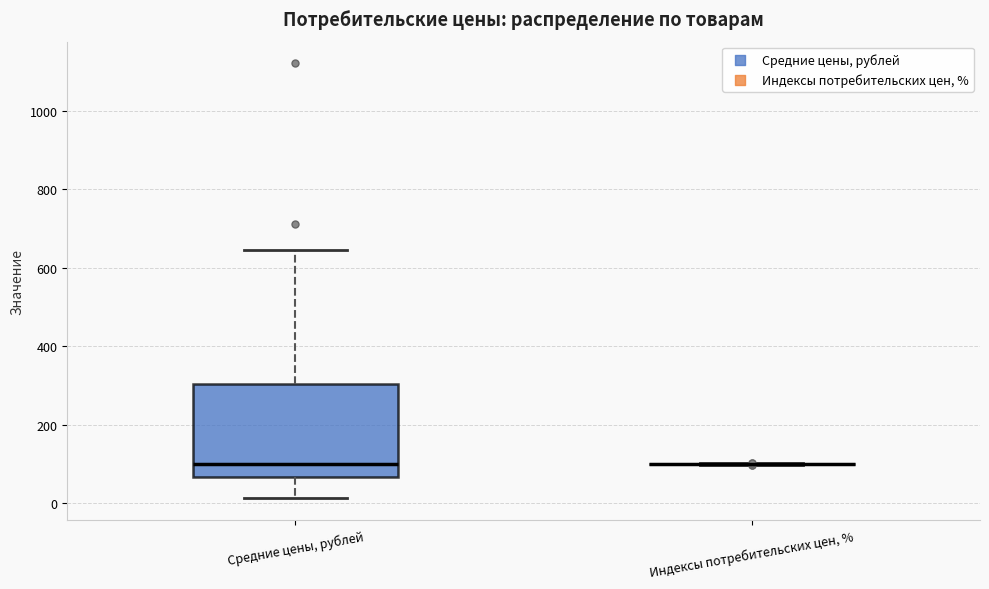

Reading left to right, read every box against the y-axis: the position of its median line, the range the box covers, and the ends of its whiskers. The values are not printed on the chart, so give them approximately, as read against the axis.

Средние цены, рублей: median 100, box 60 to 300, whiskers 20 to 640
Индексы потребительских цен, %: box collapsed to a line at 100, whiskers 100 to 100